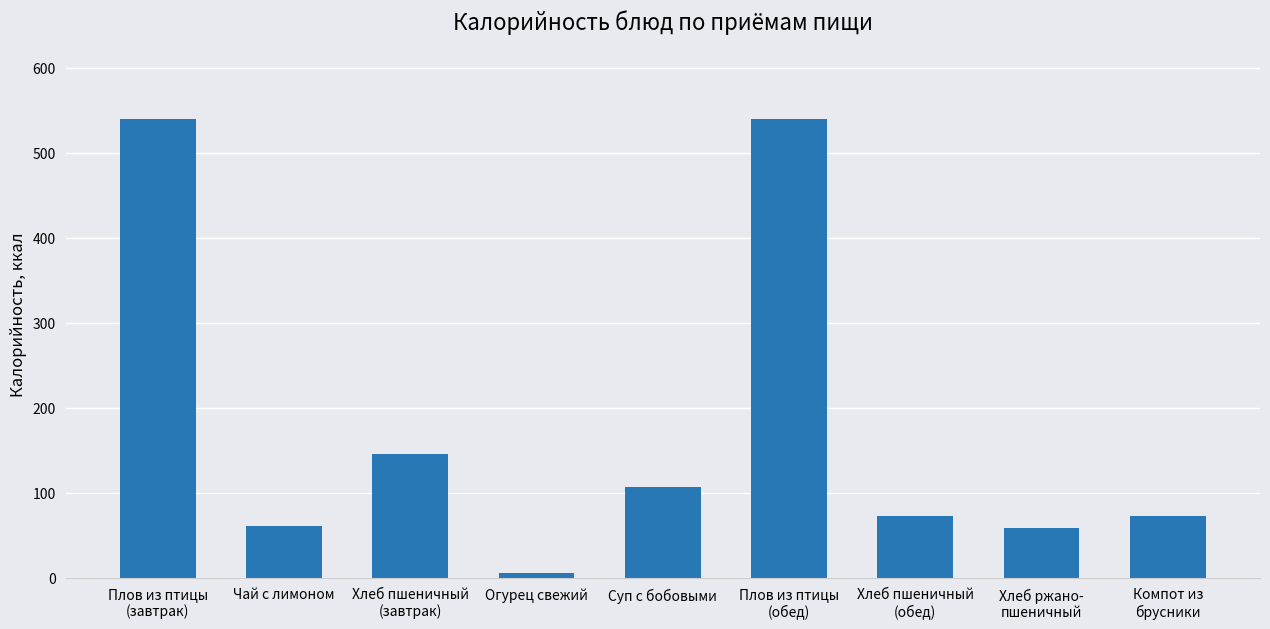

How many series are shown in this chart?

1